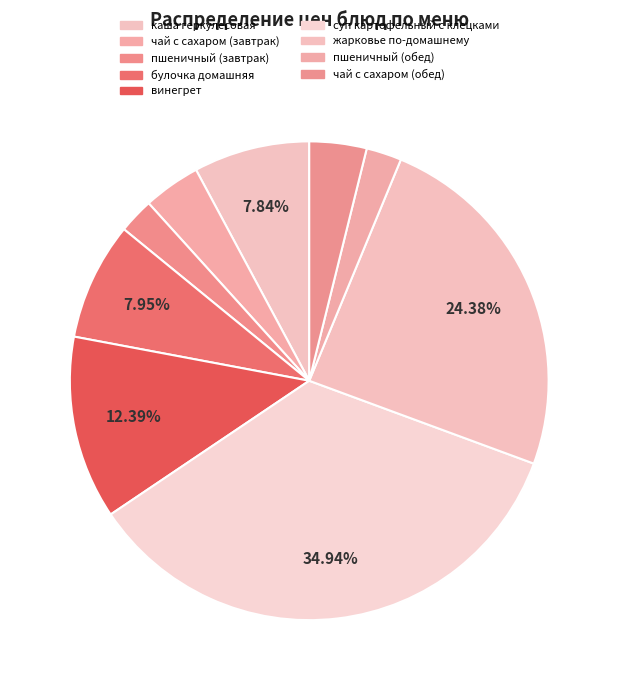

What percentage is the каша геркулесовая slice, to the nearest percent?

8%